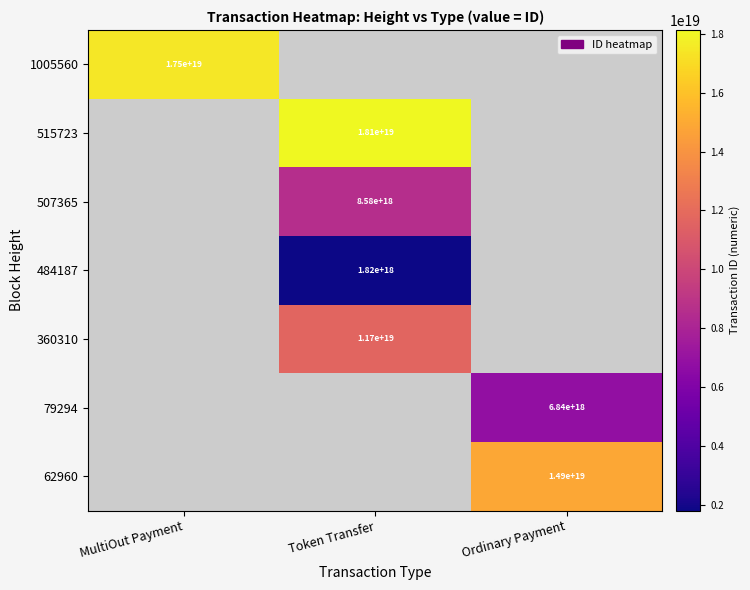

Is the value of 507365 at Token Transfer greater than the value of 515723 at Token Transfer?

No